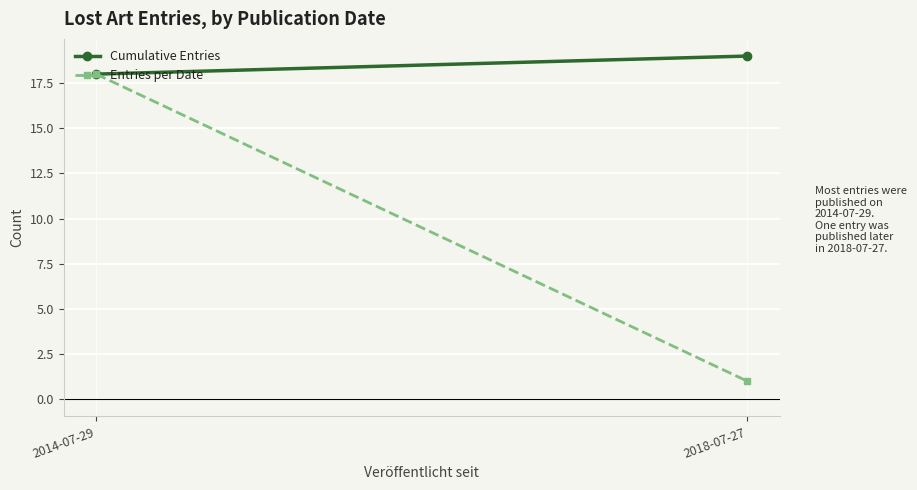

What is the sum of all Cumulative Entries values?

37